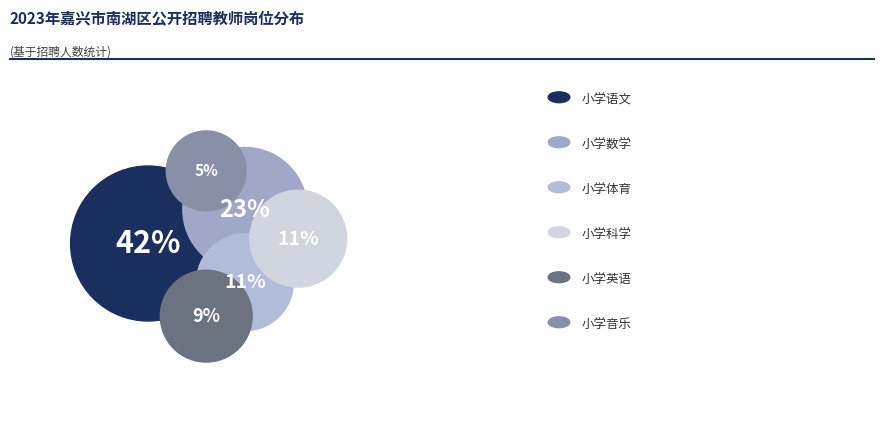

To the nearest percent, what is the average slice percentage?

17%